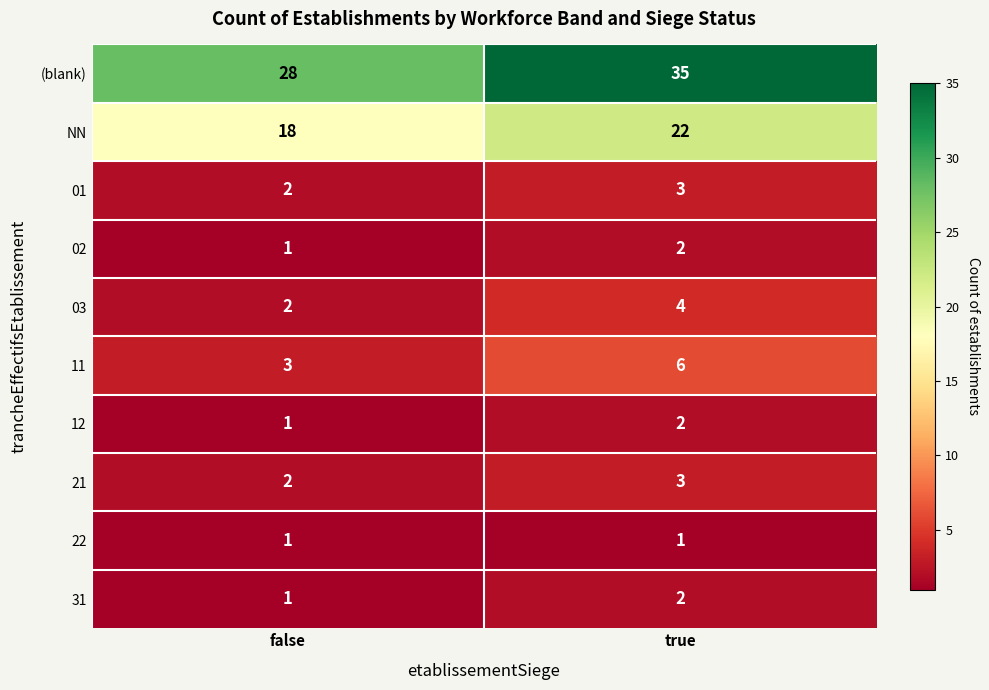

Which series has the largest total across all categories?

(blank)